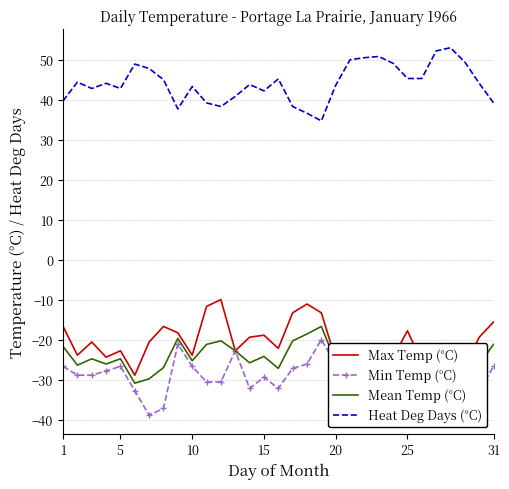

What is the average value of the Mean Temp (°C) series?

-26.1